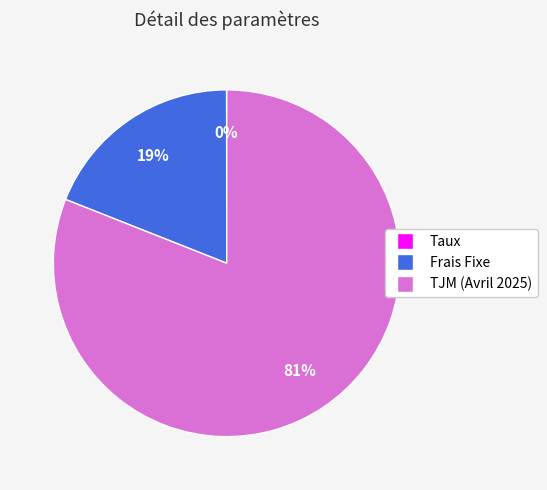

True or false: TJM (Avril 2025) accounts for 72% of the total.

False